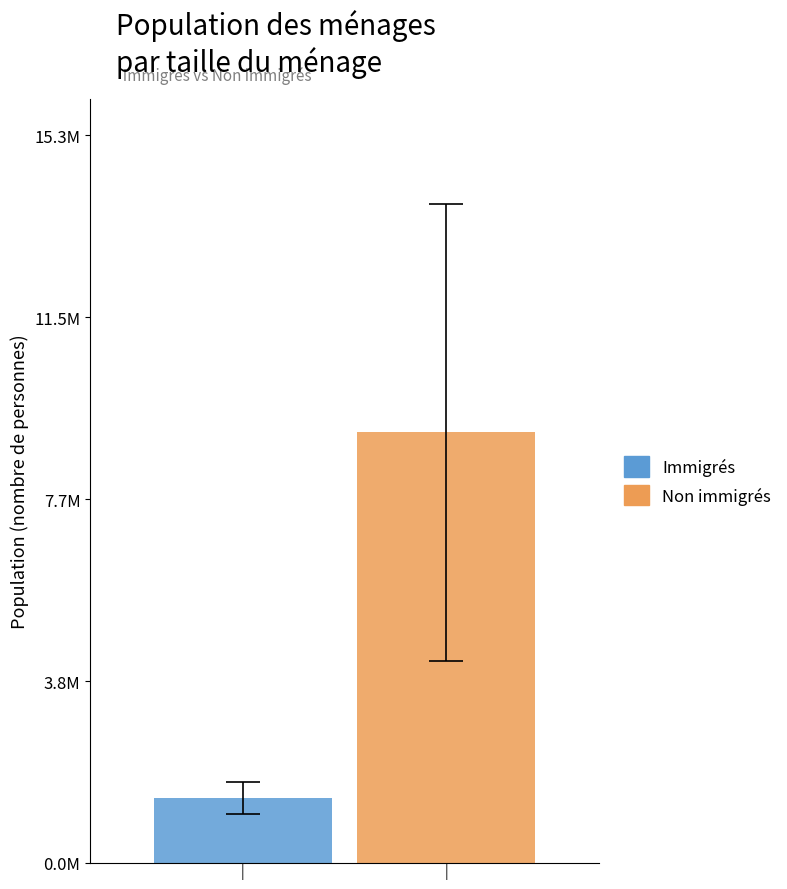

Rank the series by their maximum value, from lowest to highest.

Immigrés, Non immigrés